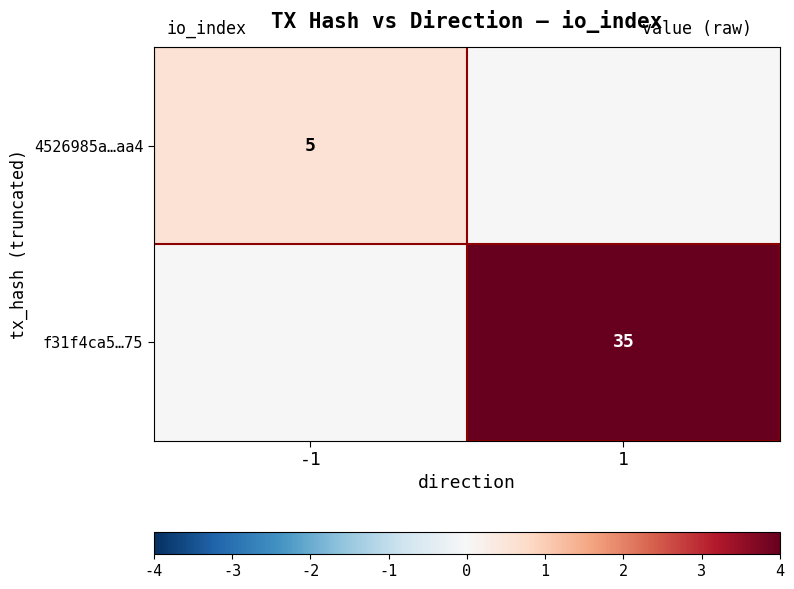

The 4526985a…aa4 series shows 5 at -1. True or false?

True